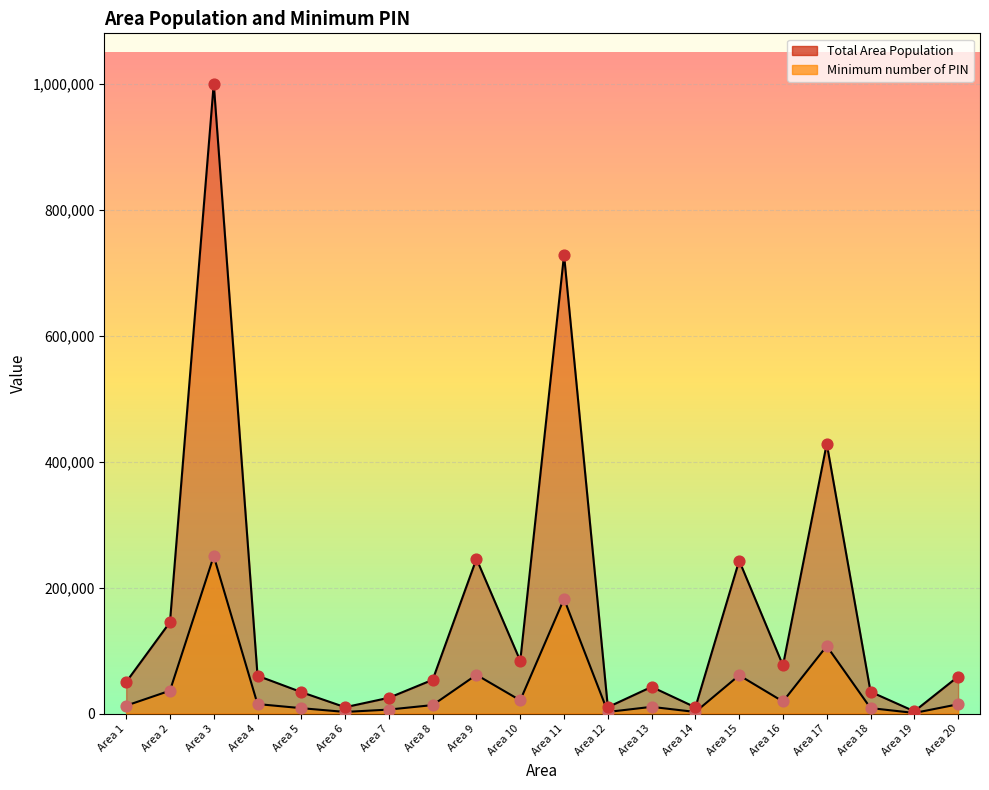

What is the total value across all series at Area 10?

104542.5